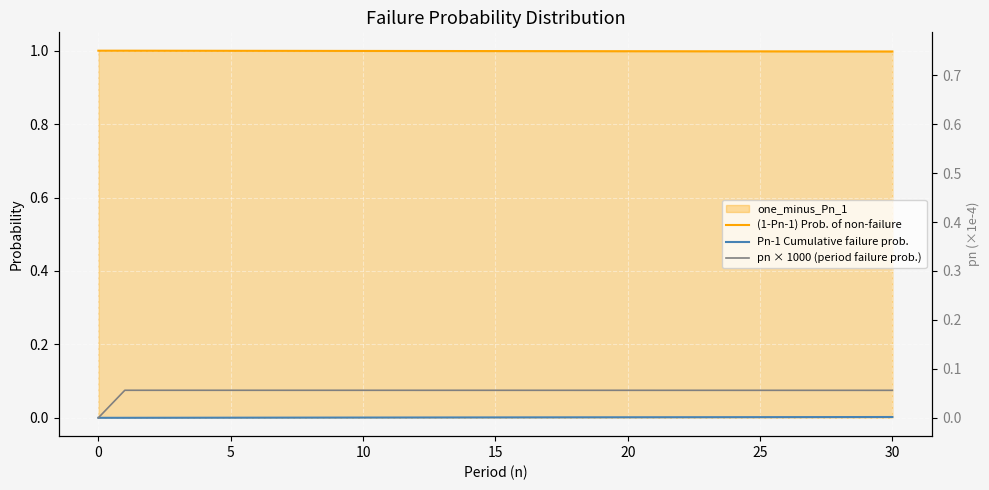

Rank the series at 9 from highest to lowest value.

(1-Pn-1) Prob. of non-failure, pn × 1000 (period failure prob.), Pn-1 Cumulative failure prob.